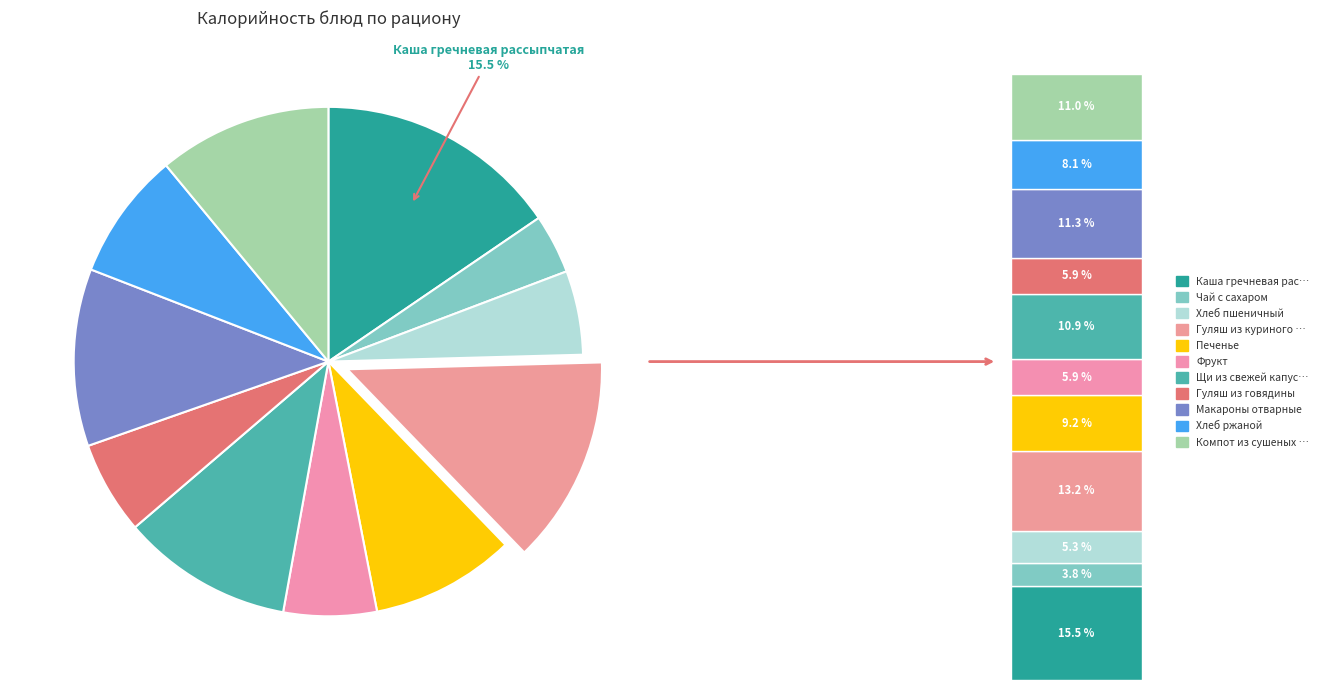

What is the largest slice in the pie chart?

Каша гречневая рассыпчатая